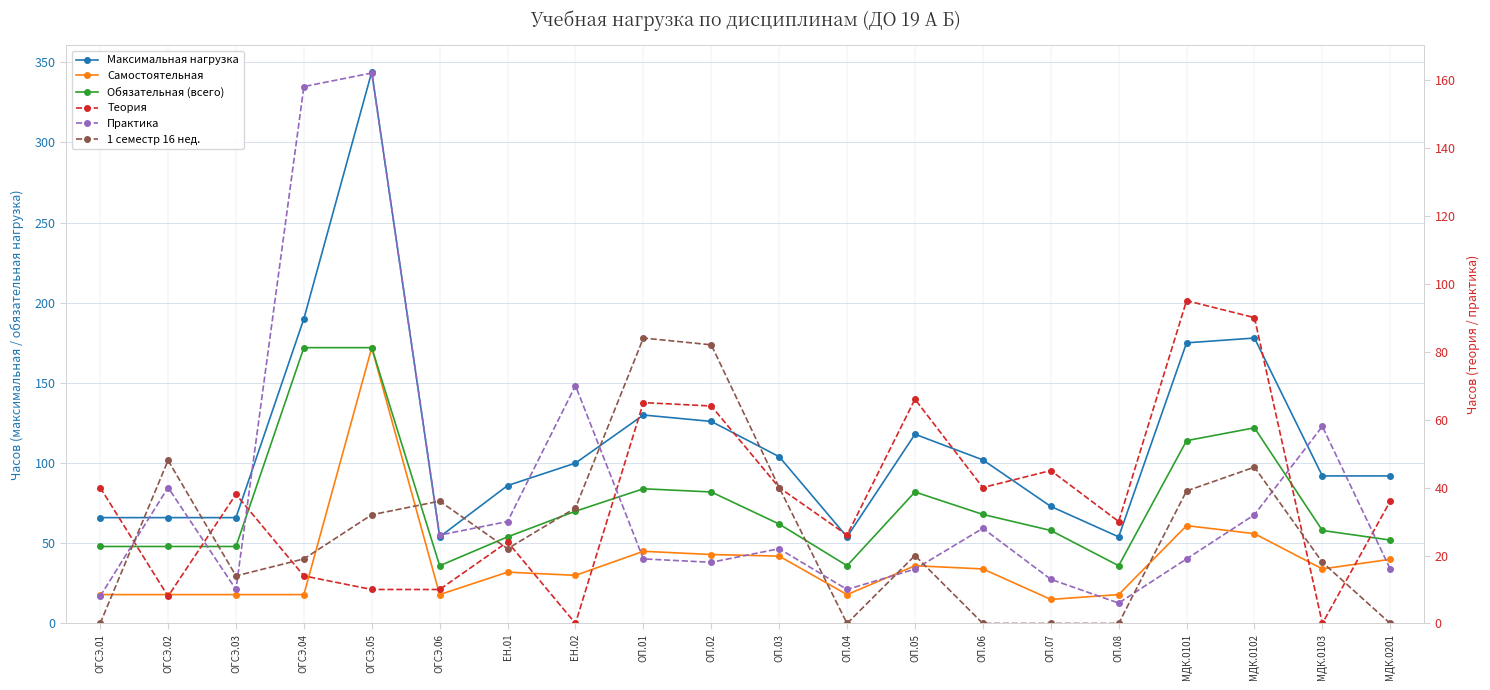

Does the chart display data point markers on the line(s)?

Yes